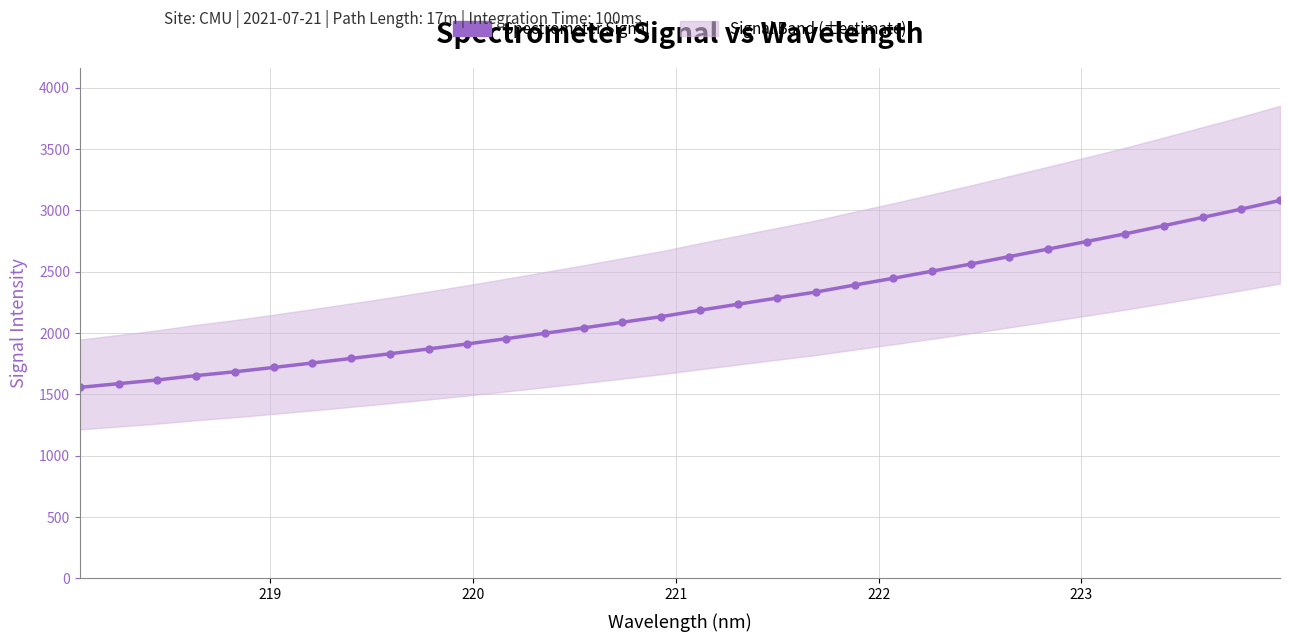

What is the difference between the second highest and minimum values?

1453.1